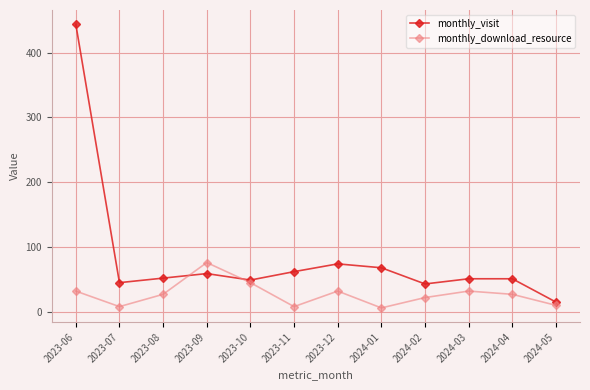

What is the difference between the highest and lowest values at 2023-12?

42